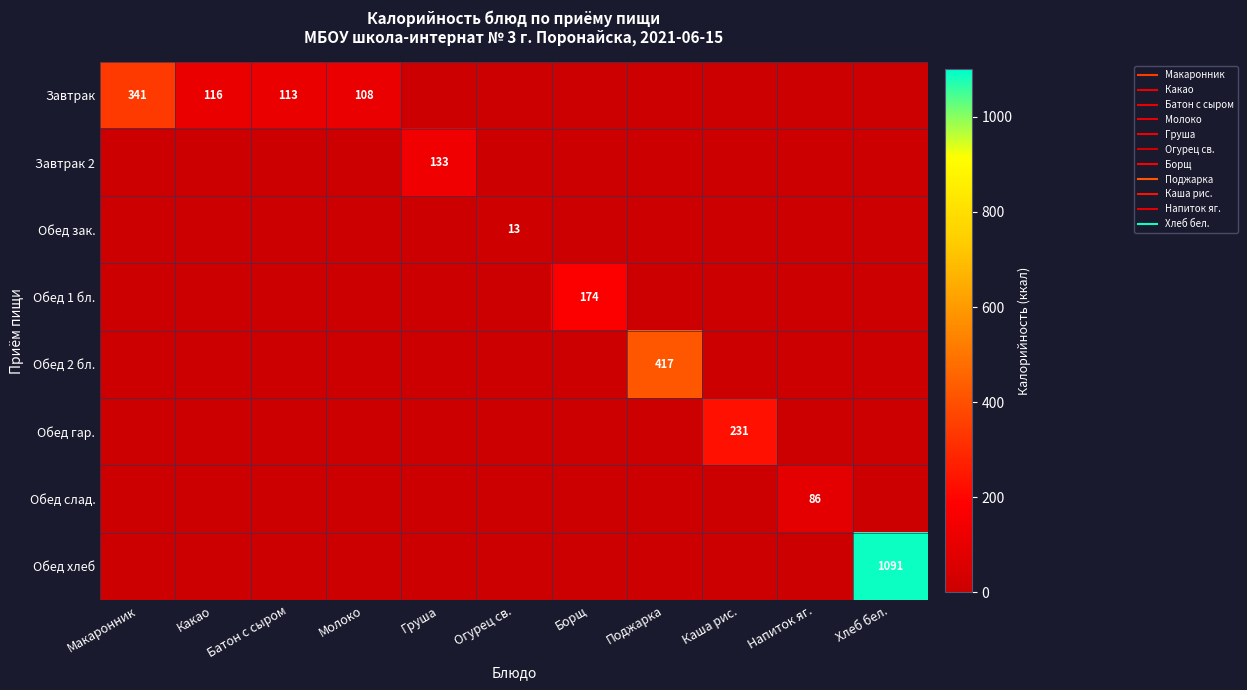

Which series changed the most between Макаронник and Огурец св.?

Завтрак